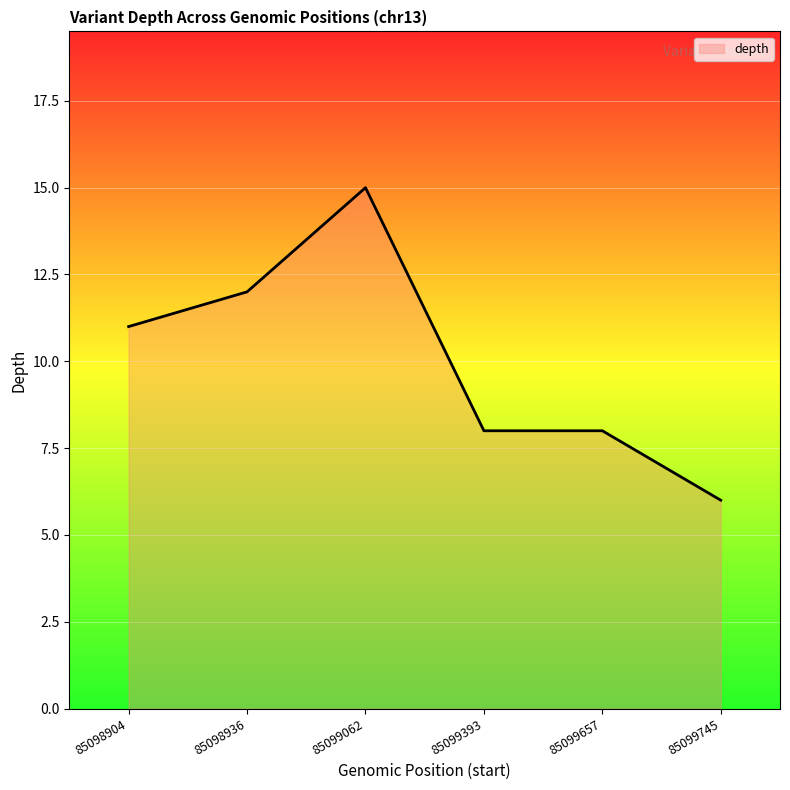

Reading left to right, extract all data points from this chart.

11	12	15	8	8	6